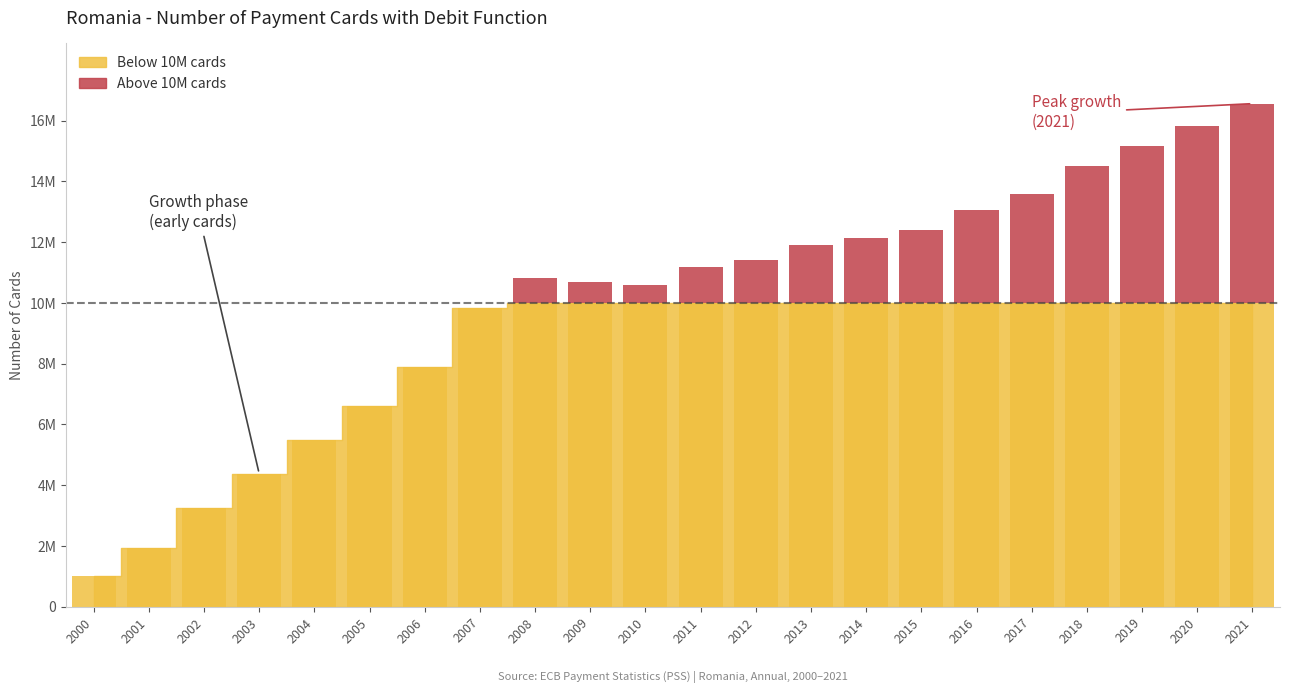

The chart shows a value of 2109293 at 2001. True or false?

False